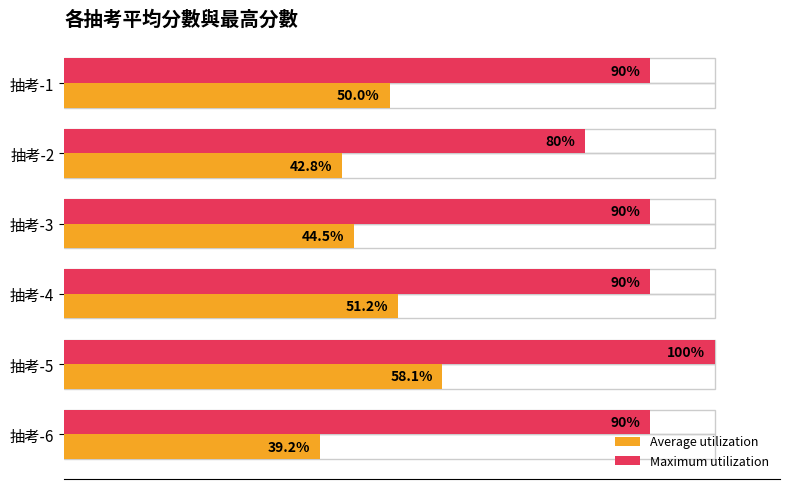

Rank the categories by Average utilization value from highest to lowest.

抽考-5, 抽考-4, 抽考-1, 抽考-3, 抽考-2, 抽考-6